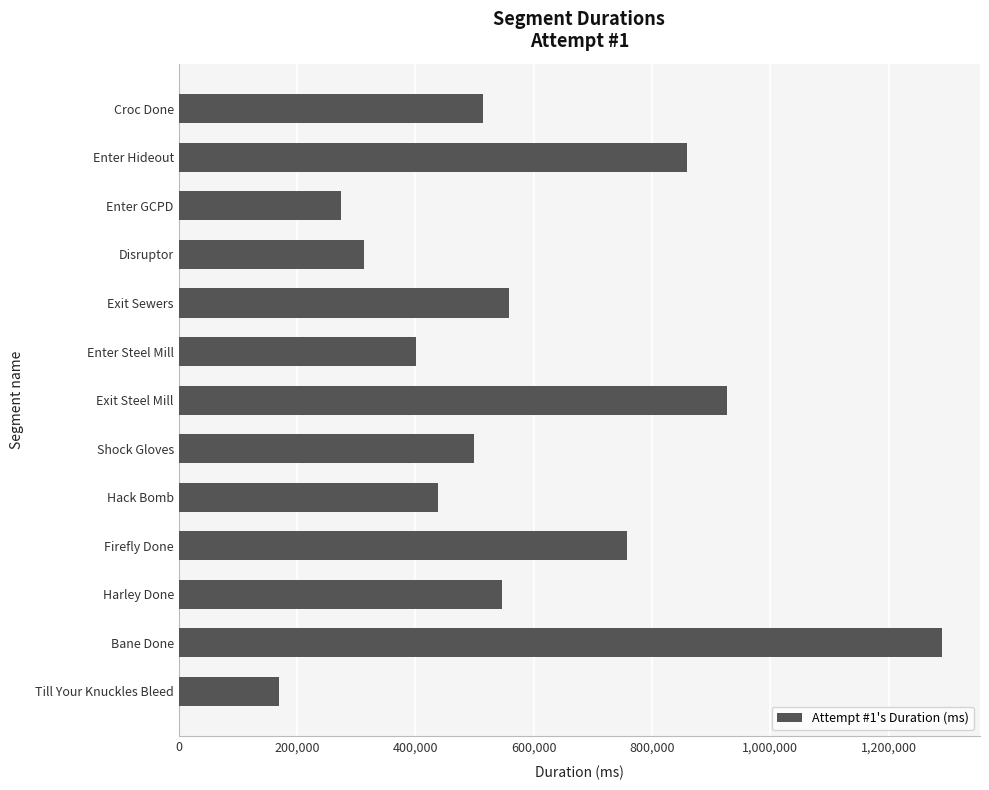

How many categories are shown in the chart?

13